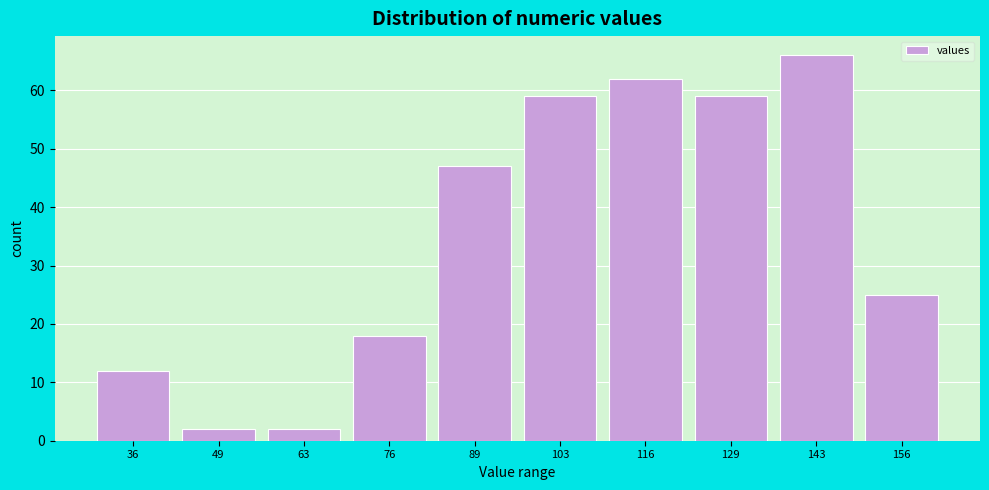

Reading left to right, transcribe all the data shown in this chart.

36=12	49=2	63=2	76=18	89=47	103=59	116=62	129=59	143=66	156=25